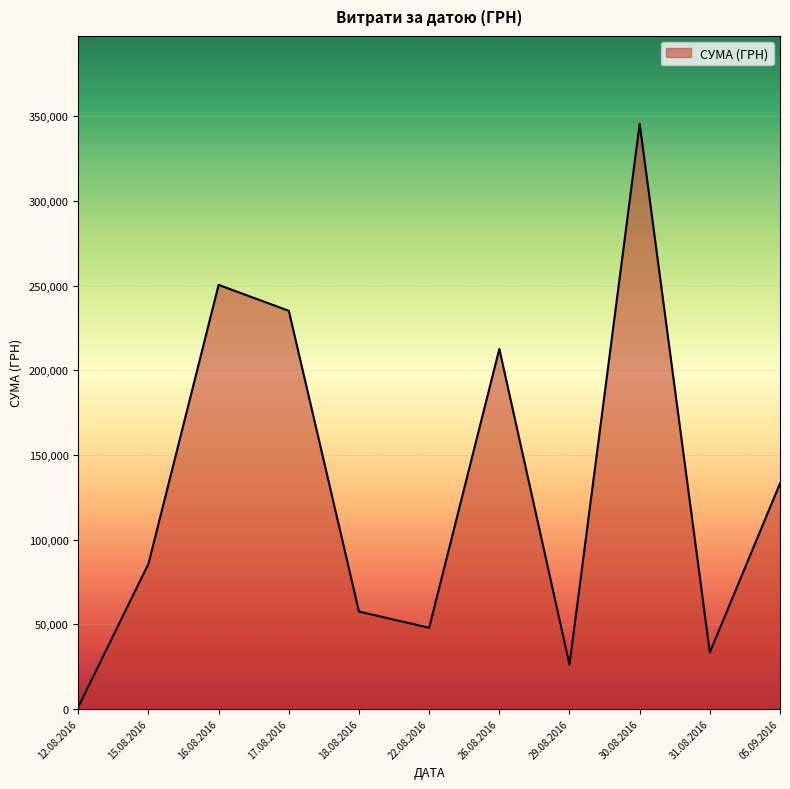

Which has a higher value, 30.08.2016 or 26.08.2016?

30.08.2016